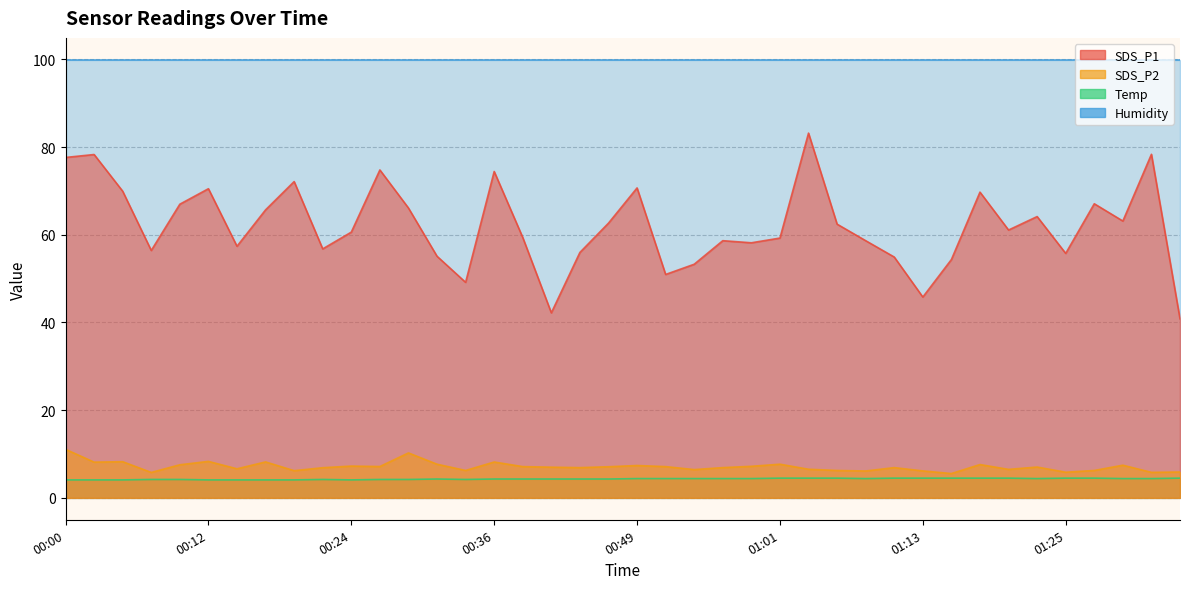

True or false: SDS_P2 has a value of 7.2 at 00:24.

True